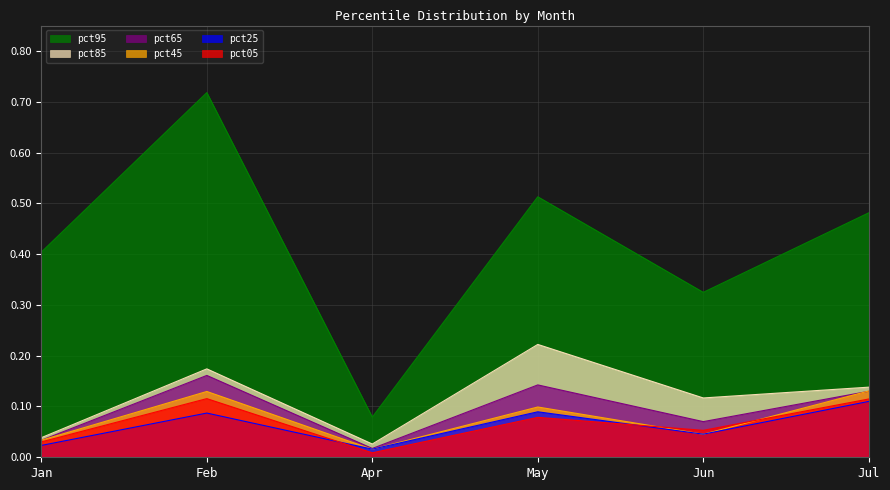

What is the label of the 4th point from the left?

May